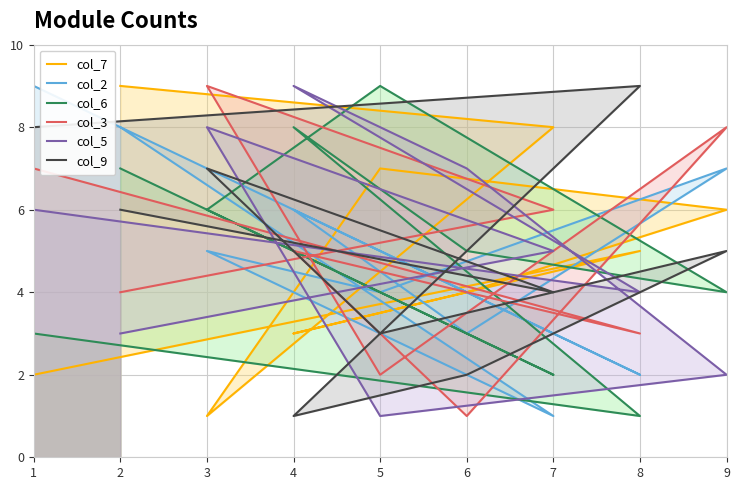

What are all the series names shown in the legend?

col_7, col_2, col_6, col_3, col_5, col_9